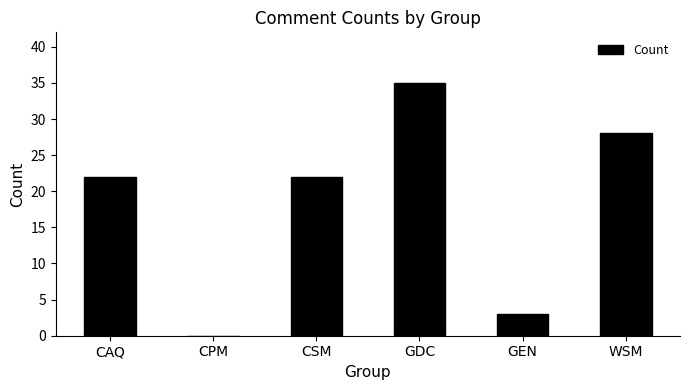

Reading right to left, transcribe all the data shown in this chart.

WSM=28	GEN=3	GDC=35	CSM=22	CPM=0	CAQ=22